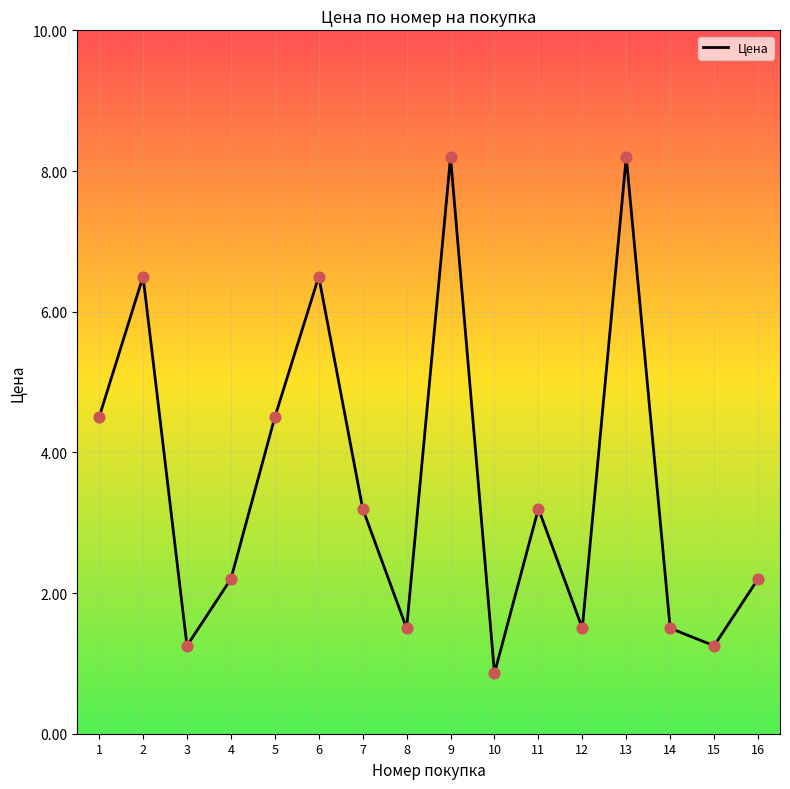

Which has a higher value, 8 or 4?

4